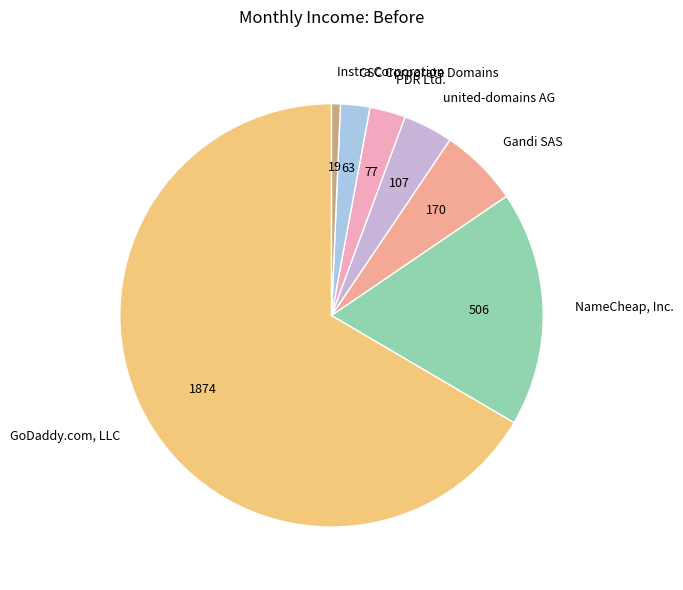

Does any single category account for the majority?

Yes